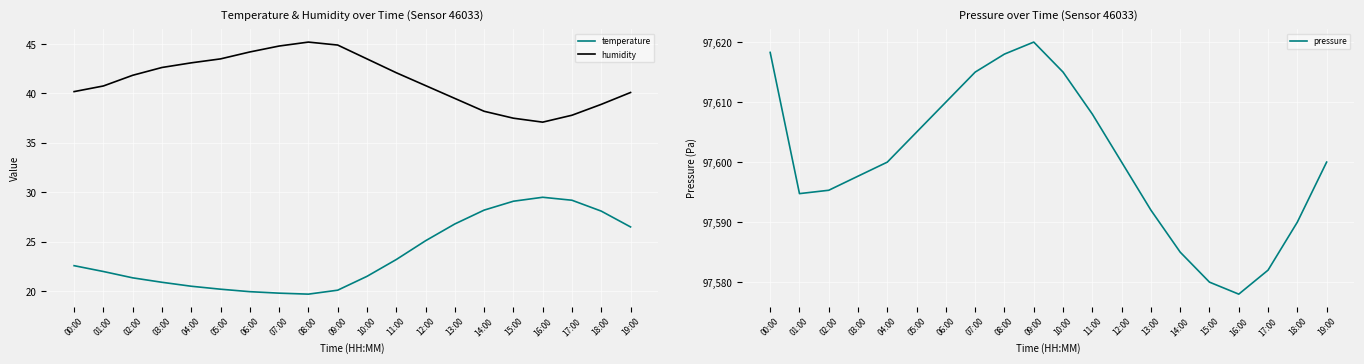

True or false: temperature and humidity cross at least once.

False